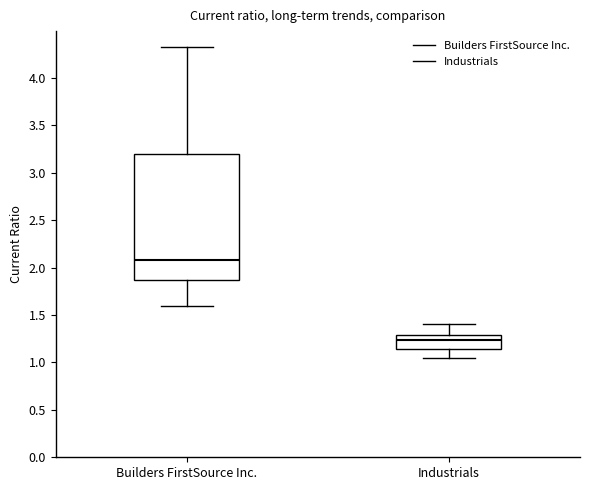

Reading left to right, read every box against the y-axis: the position of its median line, the range the box covers, and the ends of its whiskers. The values are not printed on the chart, so give them approximately, as read against the axis.

Builders FirstSource Inc.: median 2.10, box 1.85 to 3.20, whiskers 1.60 to 4.35
Industrials: median 1.25, box 1.15 to 1.30, whiskers 1.05 to 1.40